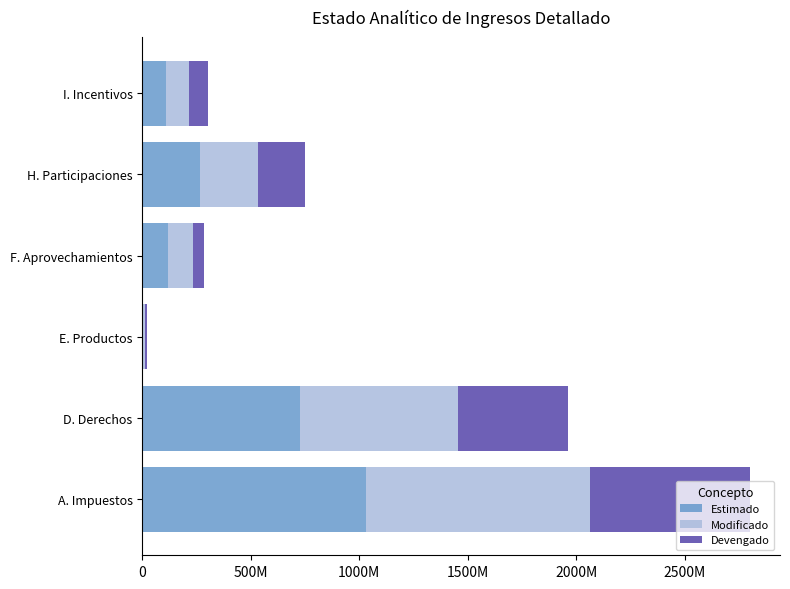

Where is Estimado nearest to the value 518289711?

D. Derechos